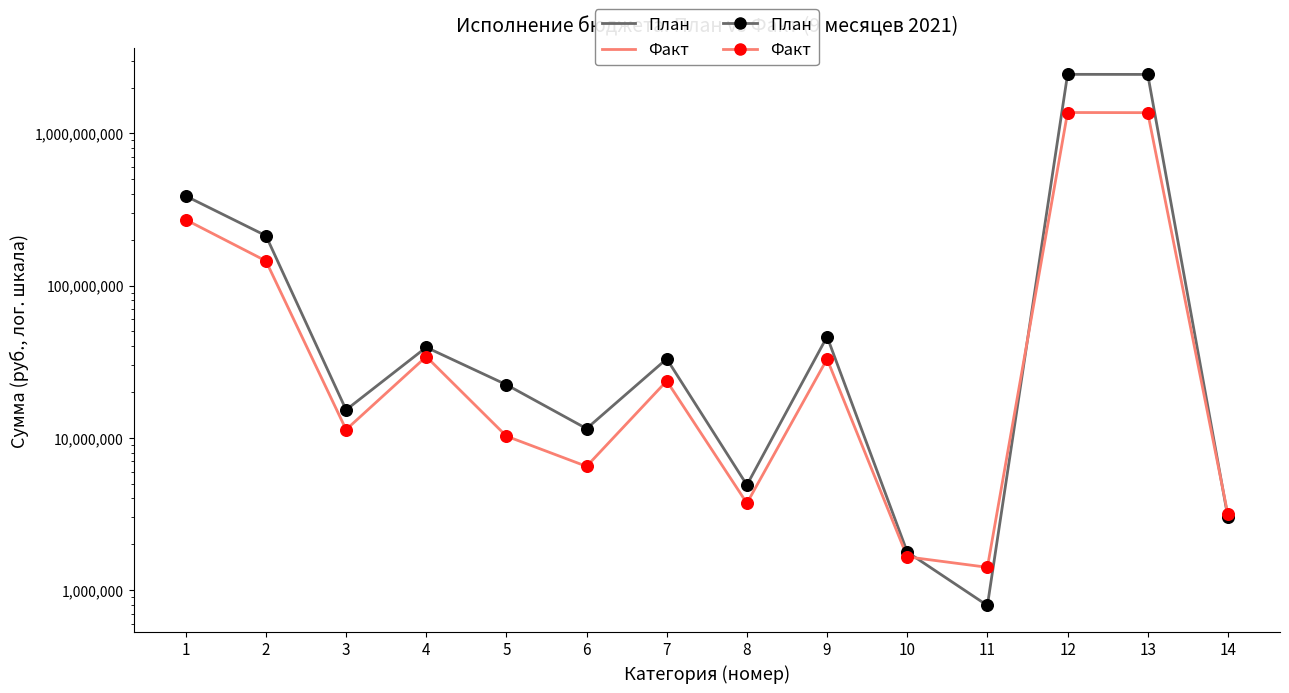

What is the total value across all series at 3?

26601400.9